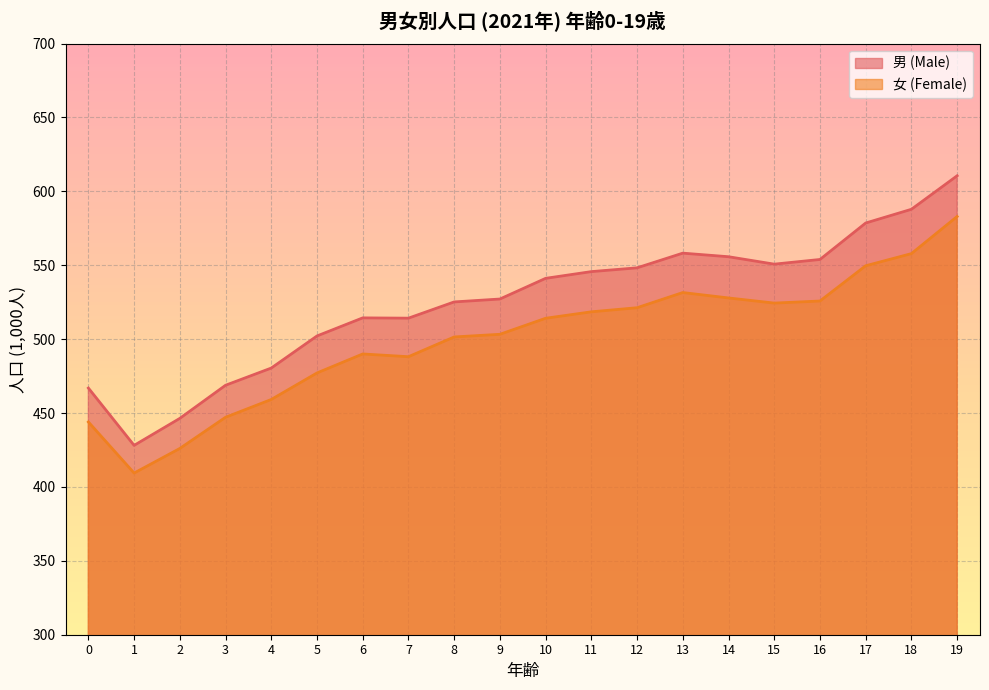

True or false: 男 (Male) and 女 (Female) intersect in this chart.

False